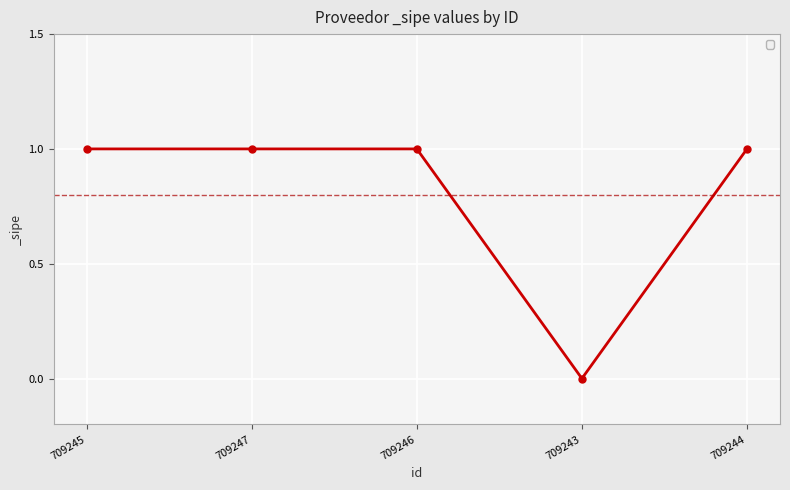

What is the difference between the maximum and minimum values?

1